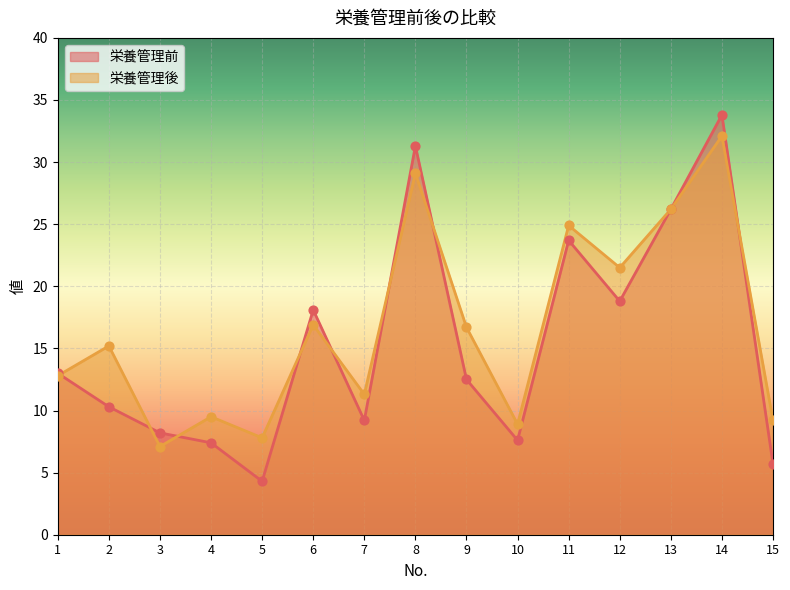

Which series has the largest total across all categories?

栄養管理後